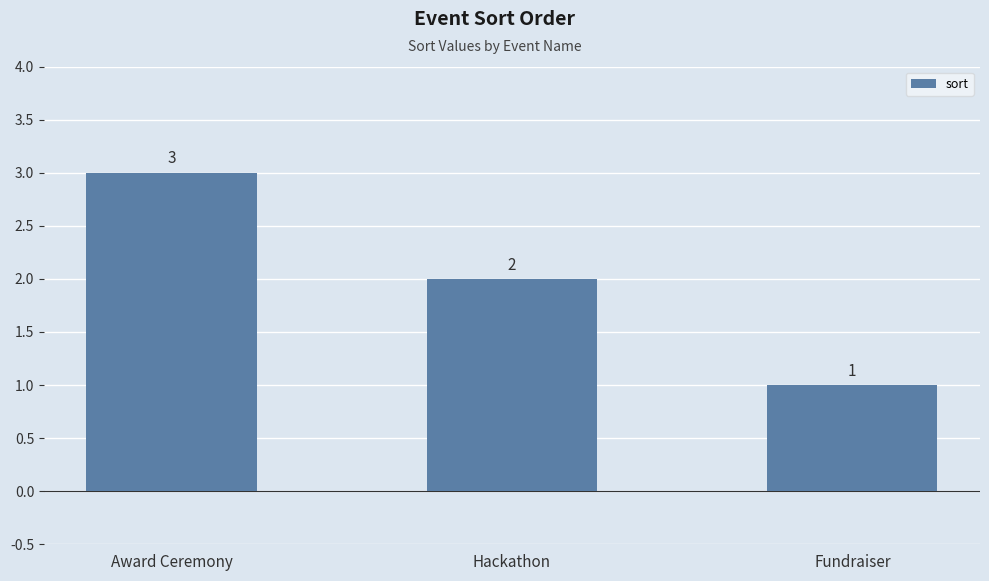

Are the bars grouped side by side (vs. stacked)?

No